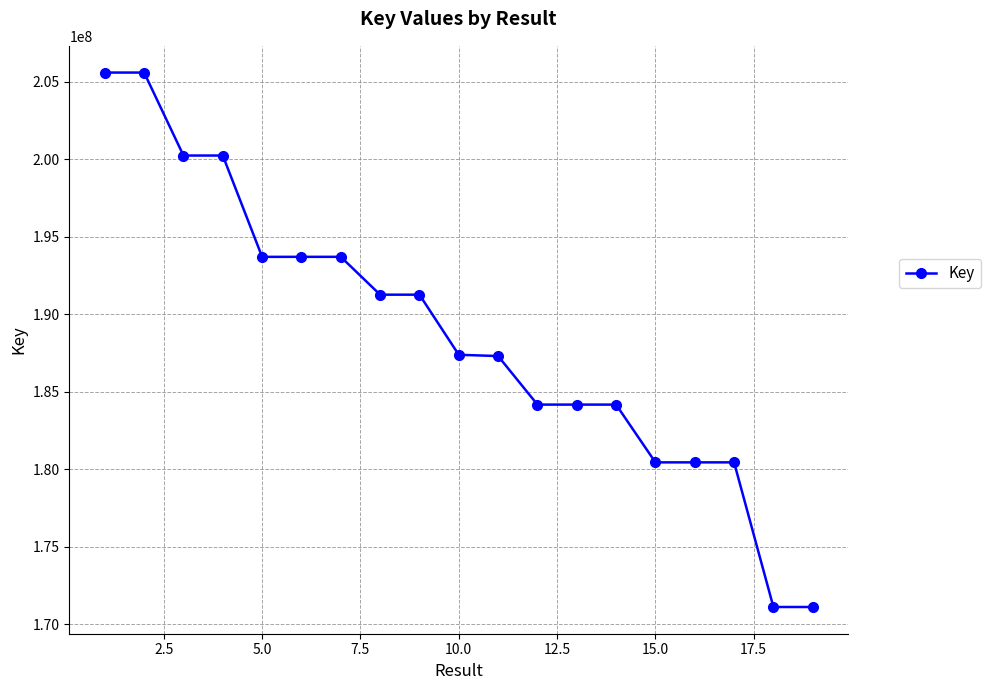

What is the difference between the maximum and minimum values?

34479053